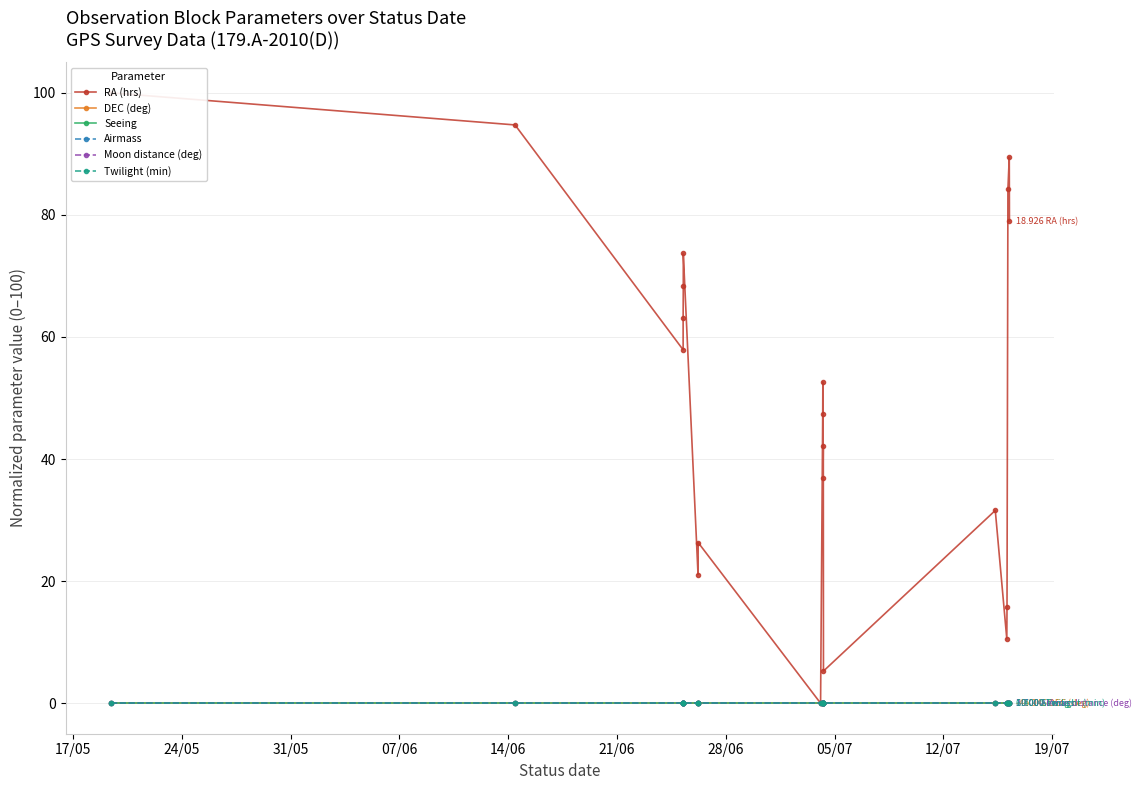

Count the number of data series in this chart.

6